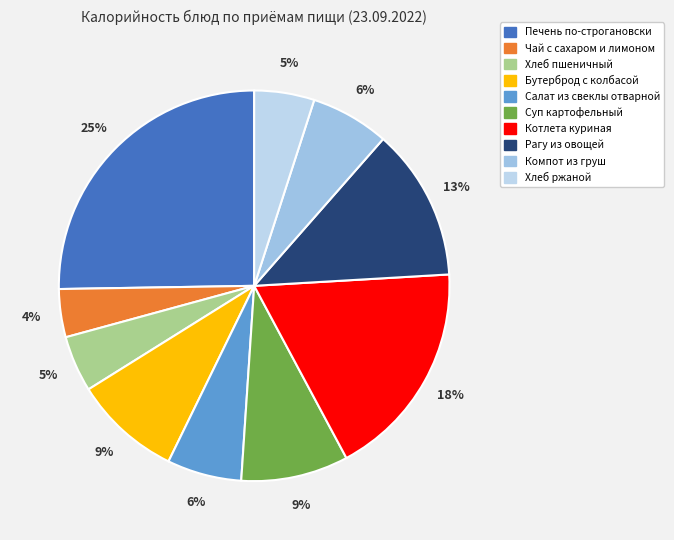

Count the number of slices in the pie.

10